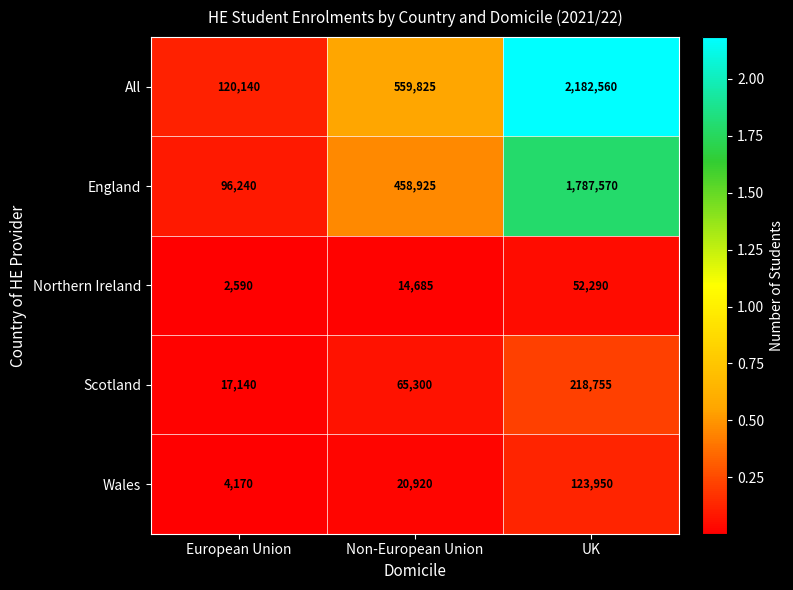

What is the total value across all series at Non-European Union?

1119655